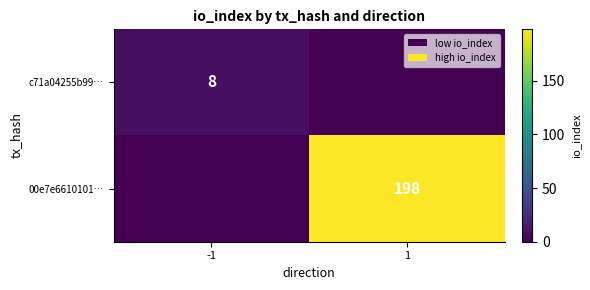

The 00e7e6610101… series shows 93 at 1. True or false?

False